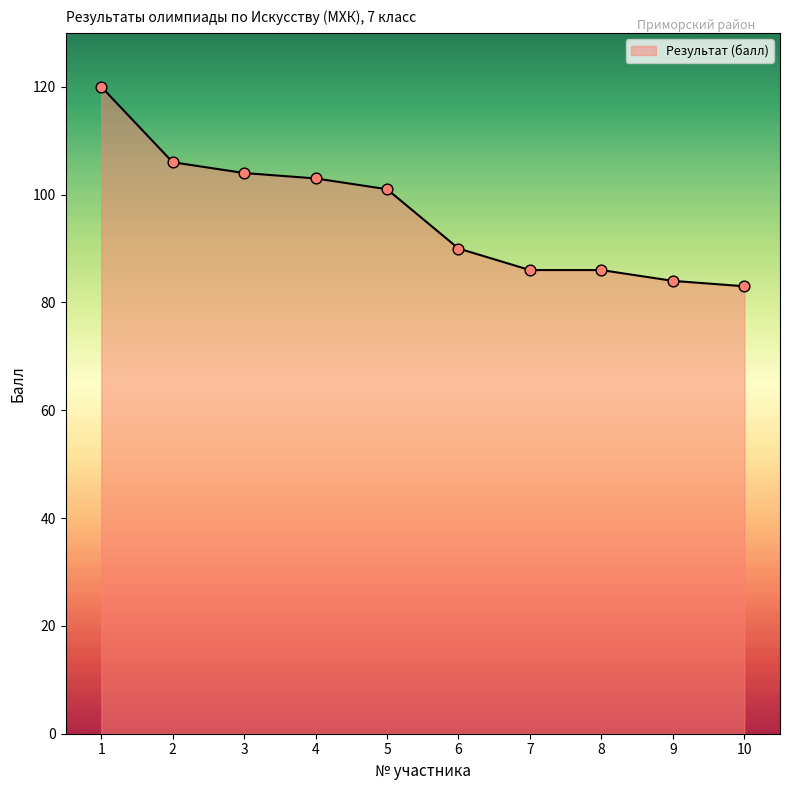

Approximately how many times larger is the value at 2 compared to 5?

1.0